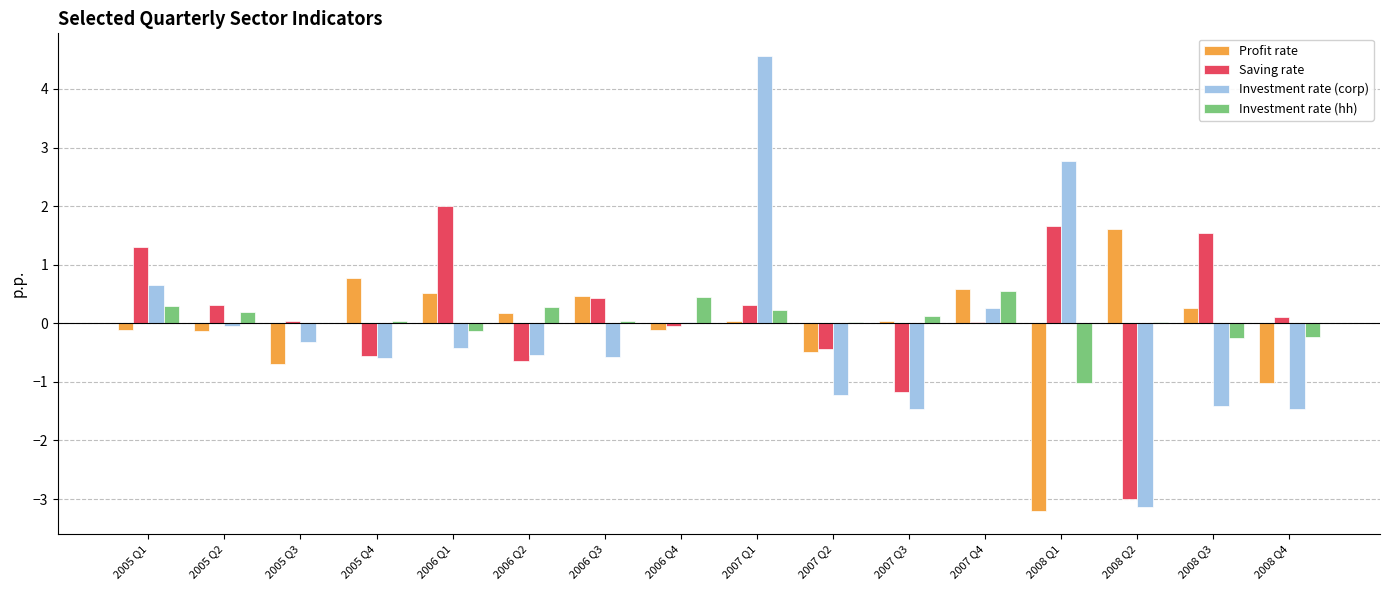

The value of Profit rate at 2006 Q2 is 0.2. True or false?

True